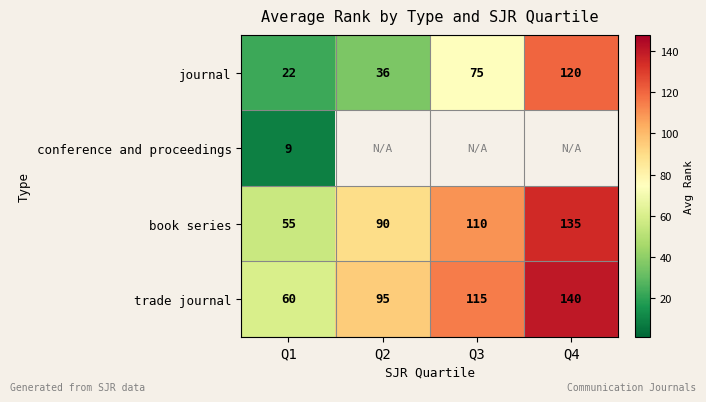

What is the maximum value shown in the chart?

140.0